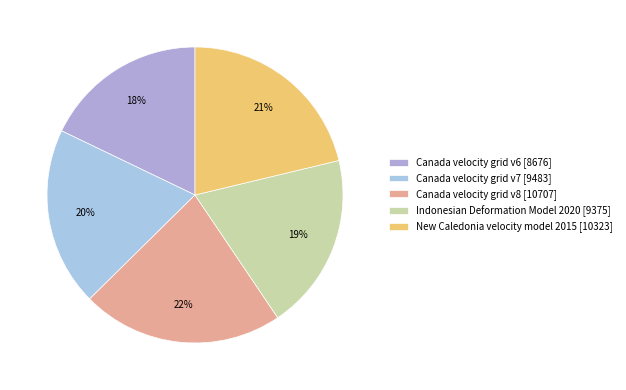

True or false: Canada velocity grid v6 accounts for 18% of the total.

True